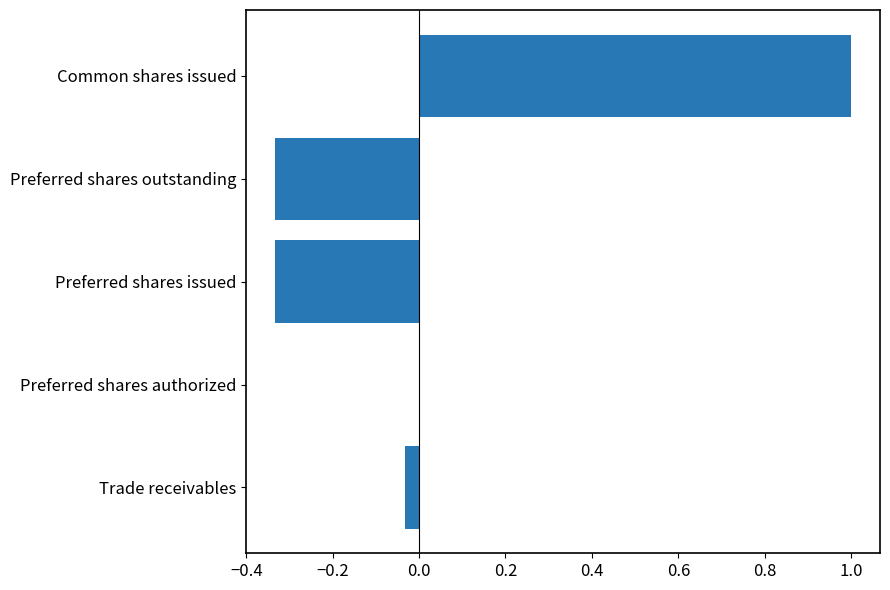

What is the sum of the values at Common shares issued and Preferred shares issued?

0.7